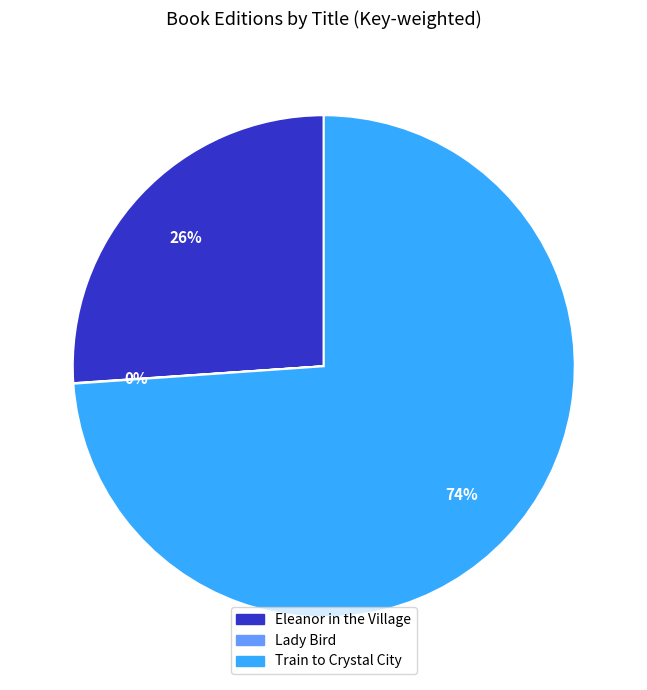

Is Train to Crystal City the majority of the pie?

Yes